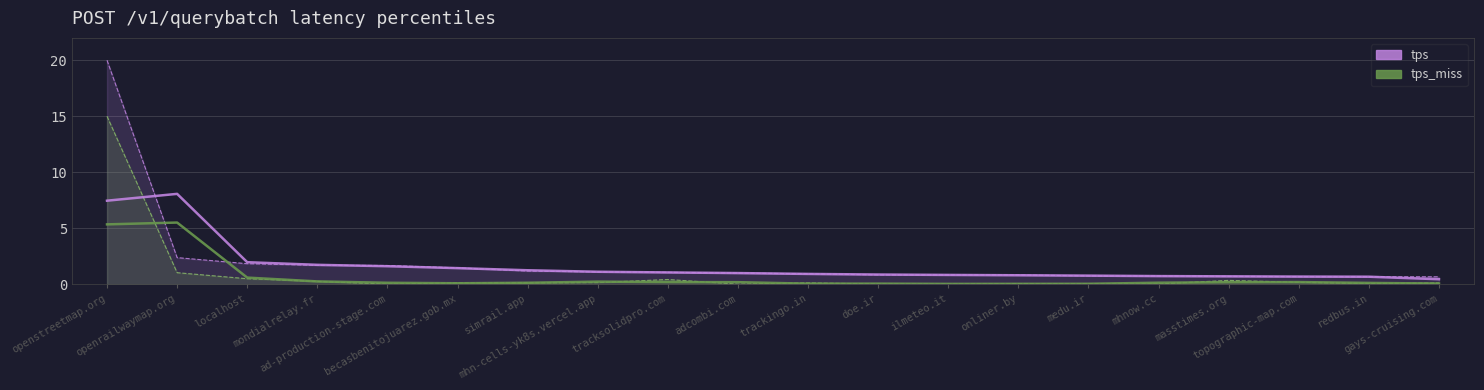

What is the difference between the highest and lowest values at openstreetmap.org?

5.0